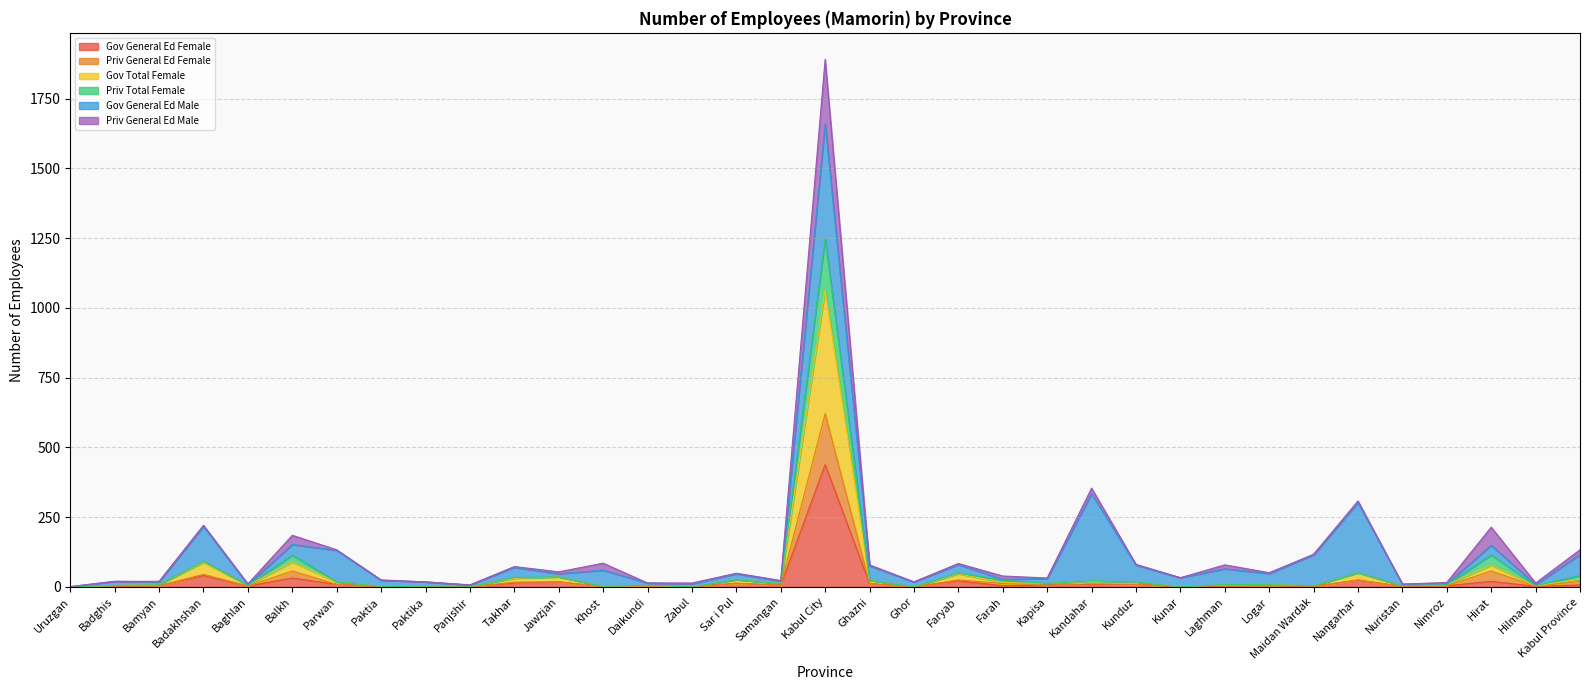

At which category does Gov General Ed Female reach its first local valley?

Baghlan